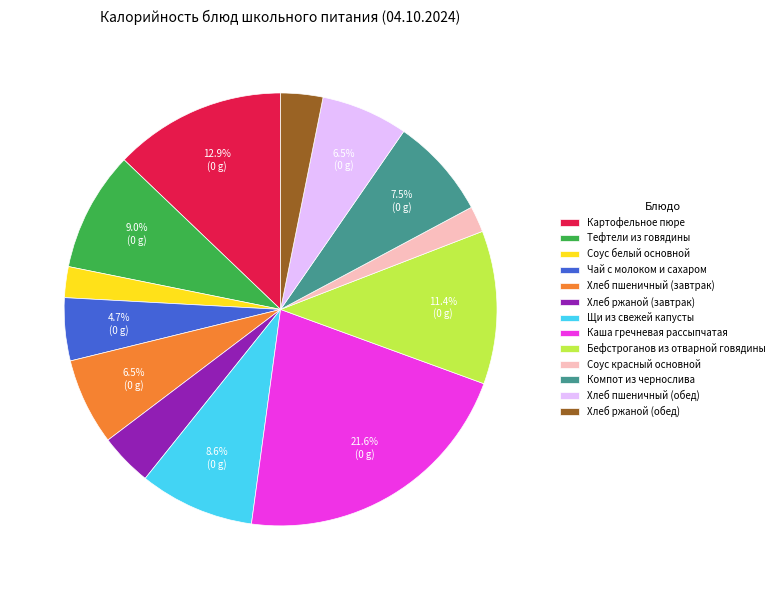

To the nearest percent, what is the difference between the largest and smallest slice percentages?

20%